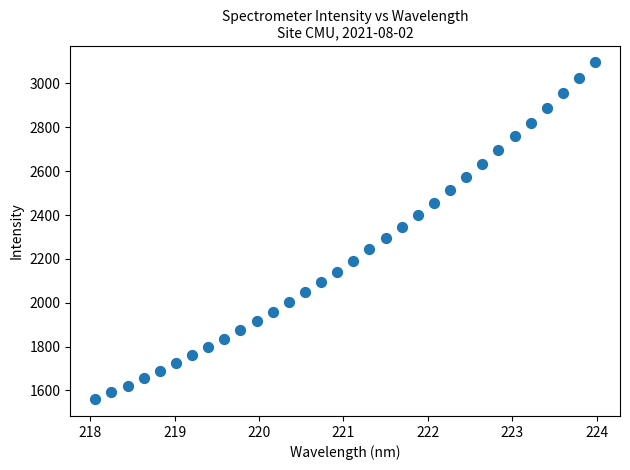

What is the range of Y values (max minus min)?

1535.7